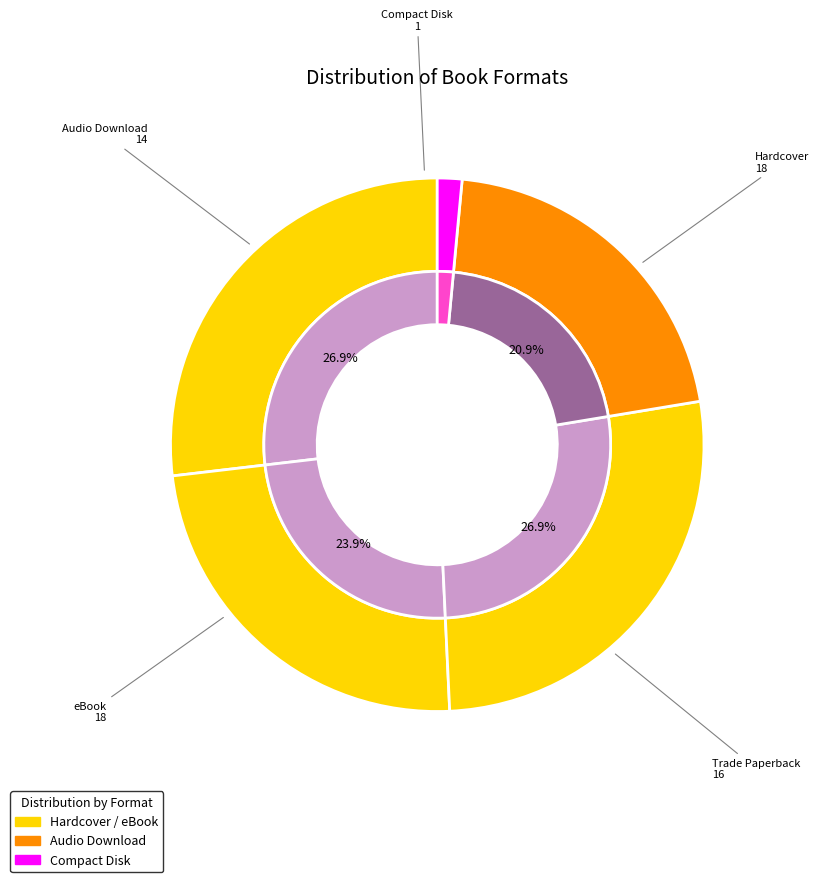

True or false: Compact Disk accounts for 11% of the total.

False